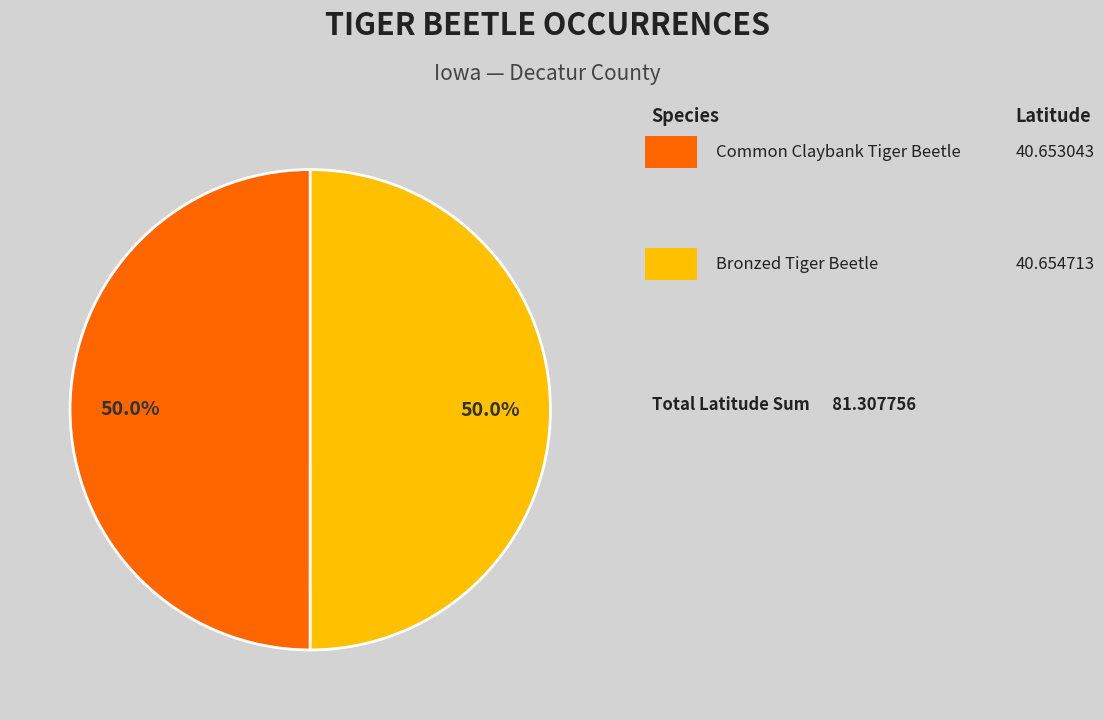

Count the number of slices in the pie.

2